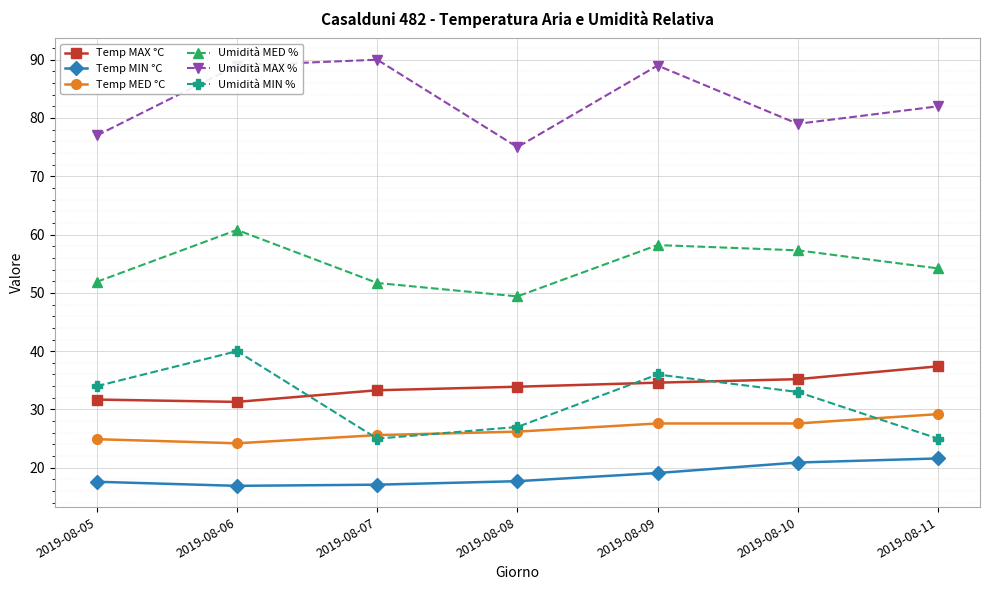

In Umidità MIN %, how many points are lower than both neighbors (excluding endpoints)?

1